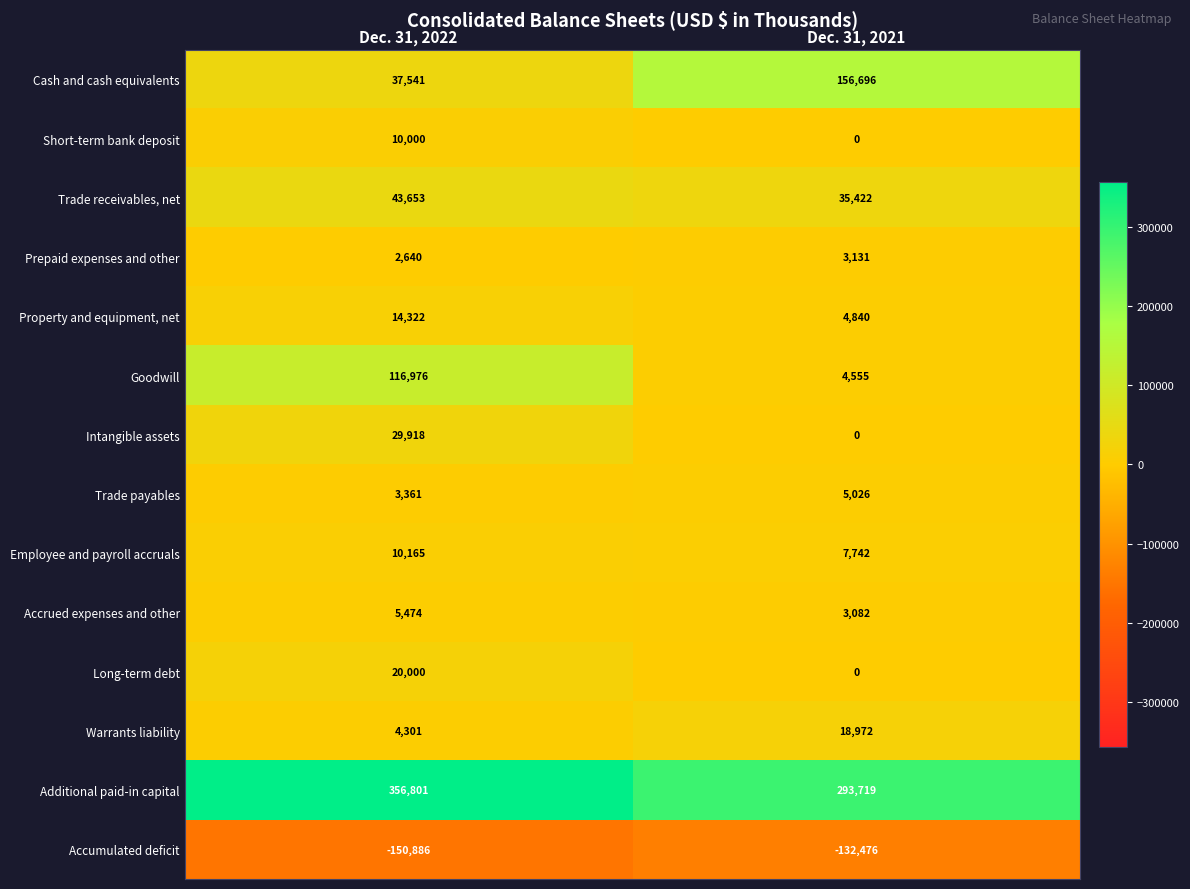

What is the difference between the Intangible assets values at Dec. 31, 2021 and Dec. 31, 2022?

29918